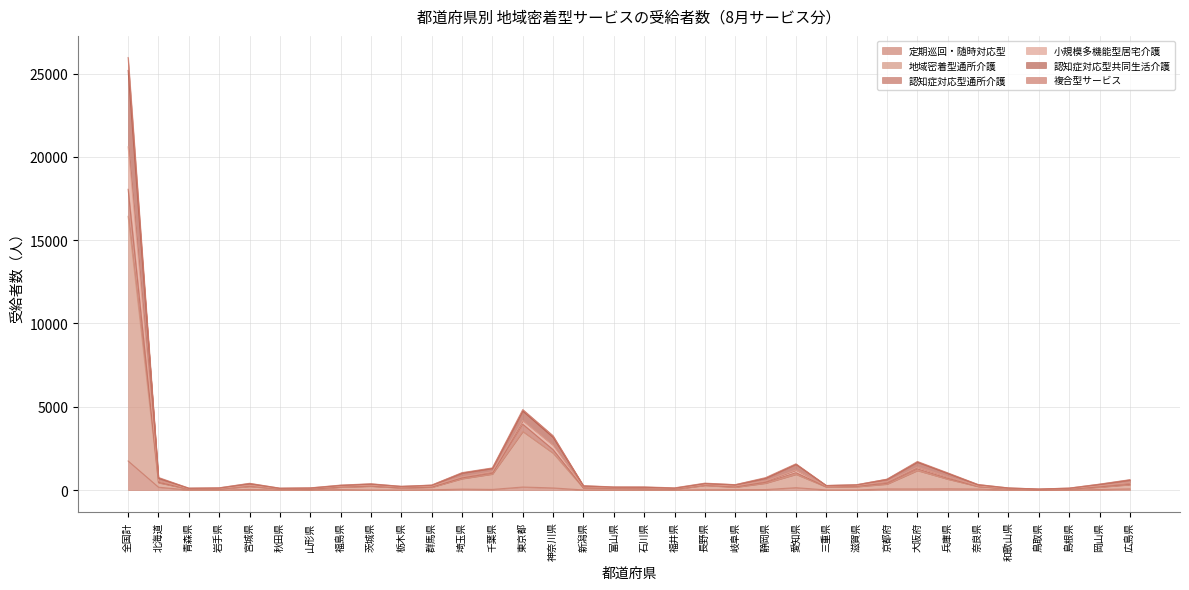

True or false: 認知症対応型通所介護 has a value of 14 at 鳥取県.

False